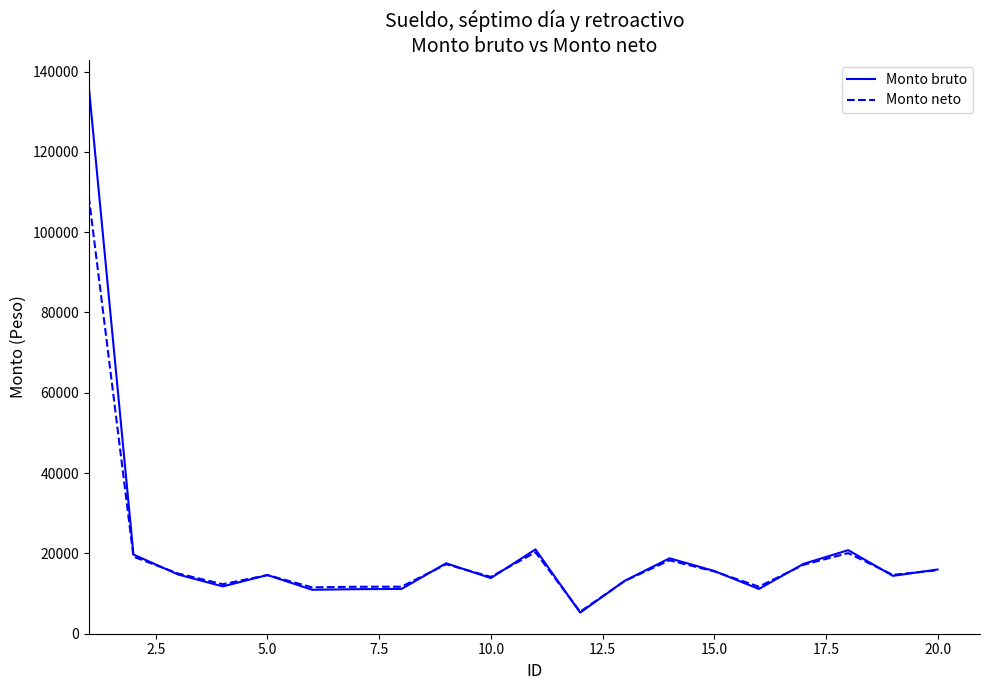

Which series has the widest spread of values?

Monto bruto